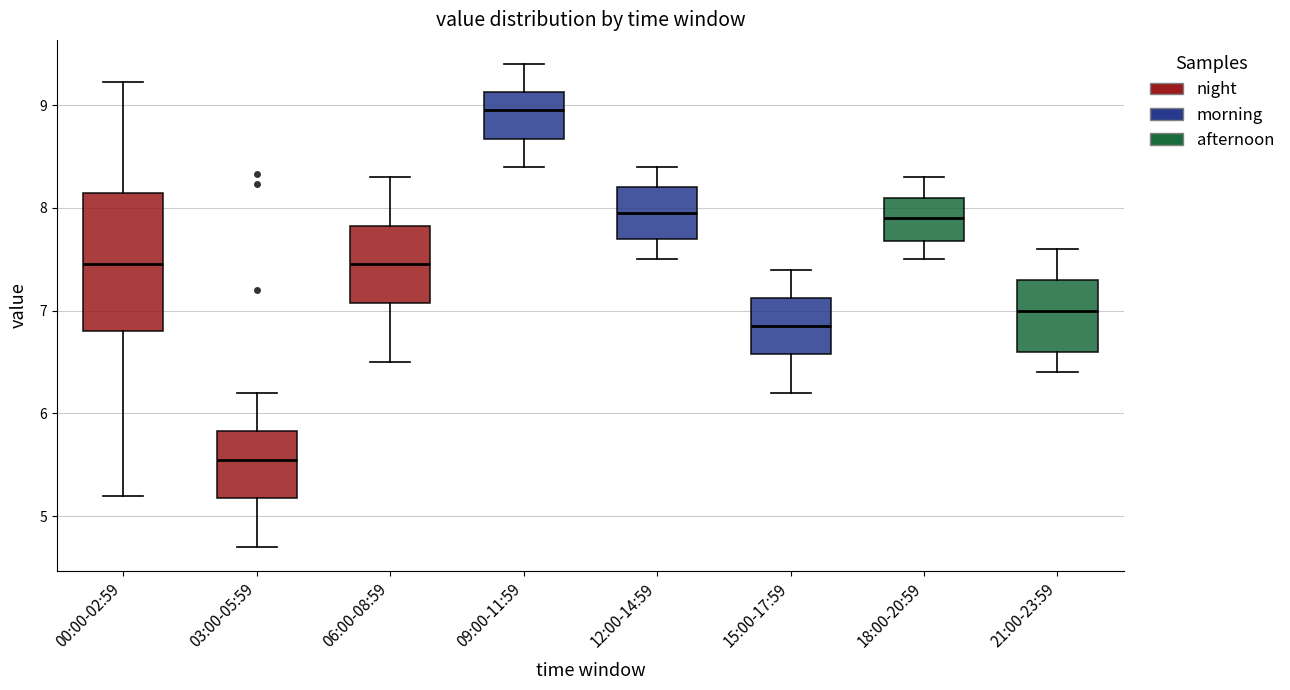

Comparing the boxes themselves (not the whiskers), which one is the tallest?

00:00-02:59